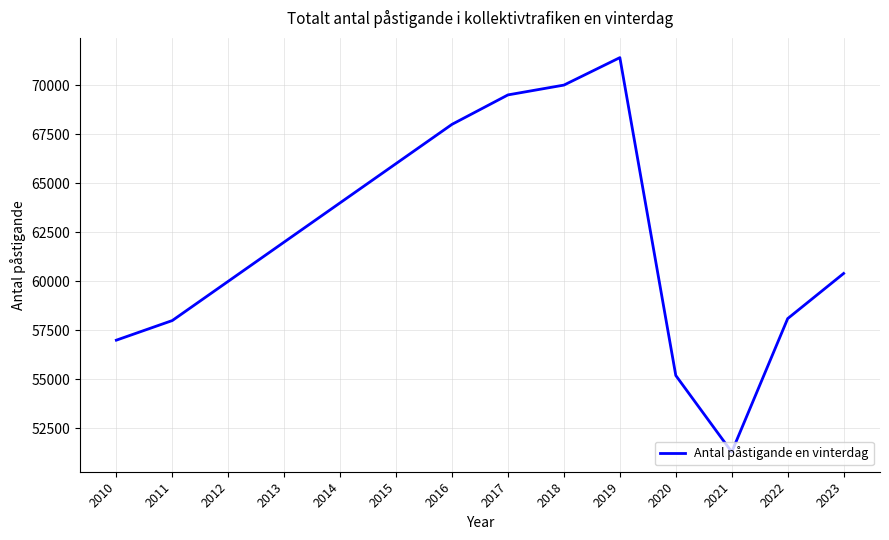

Read the value at 2013, to the nearest 10.

62000